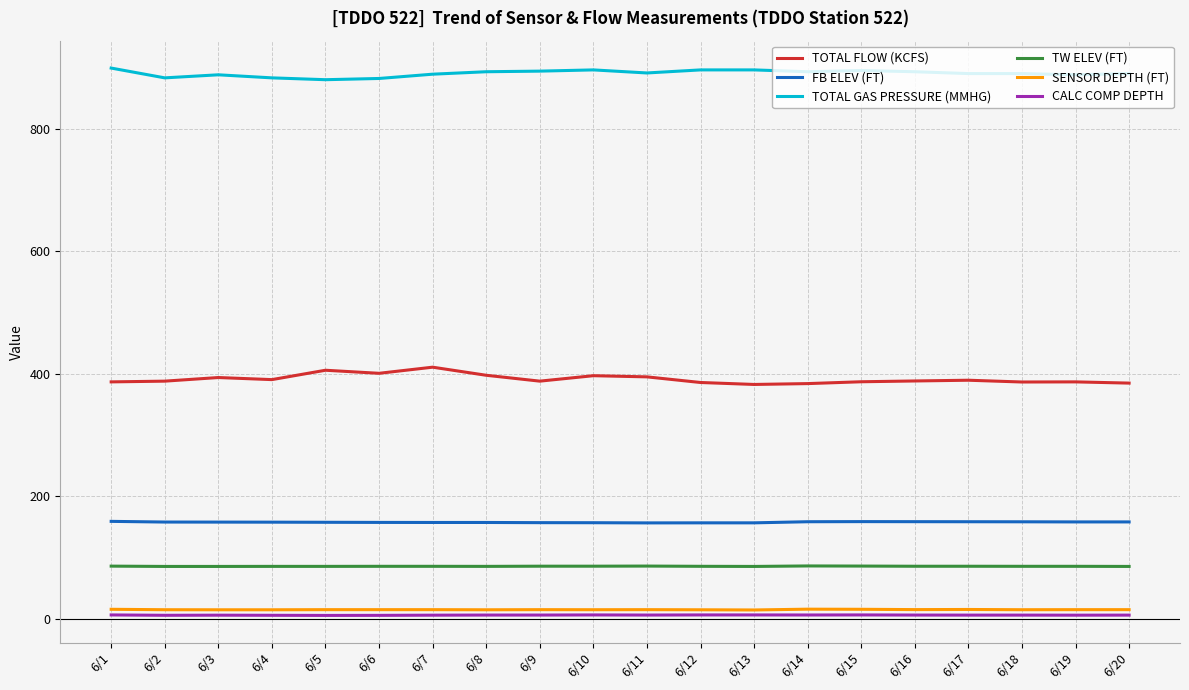

Which series has the largest total across all categories?

TOTAL GAS PRESSURE (MMHG)